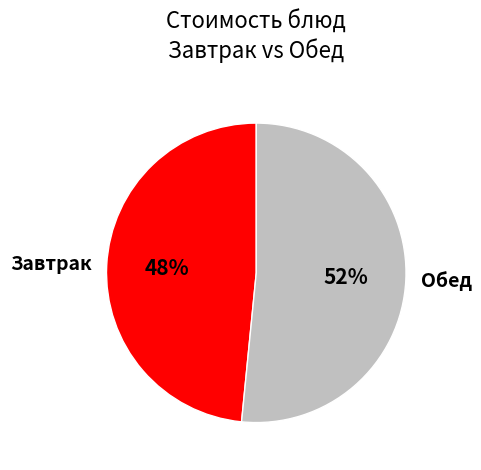

Which slice represents more than half of the pie?

Обед